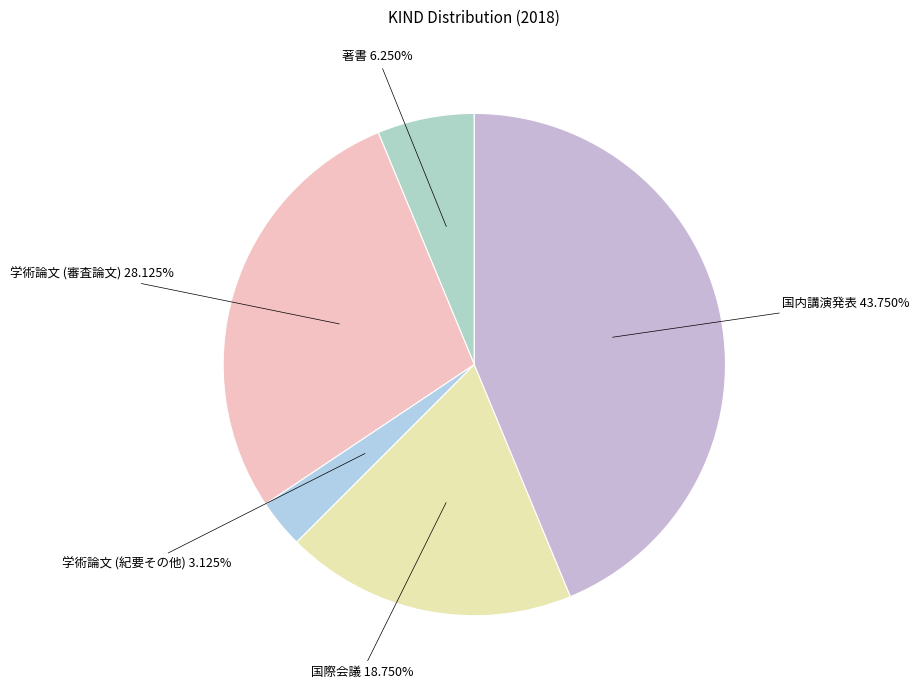

Approximately how many times larger is the value at 学術論文 (紀要その他) compared to 著書?

0.5